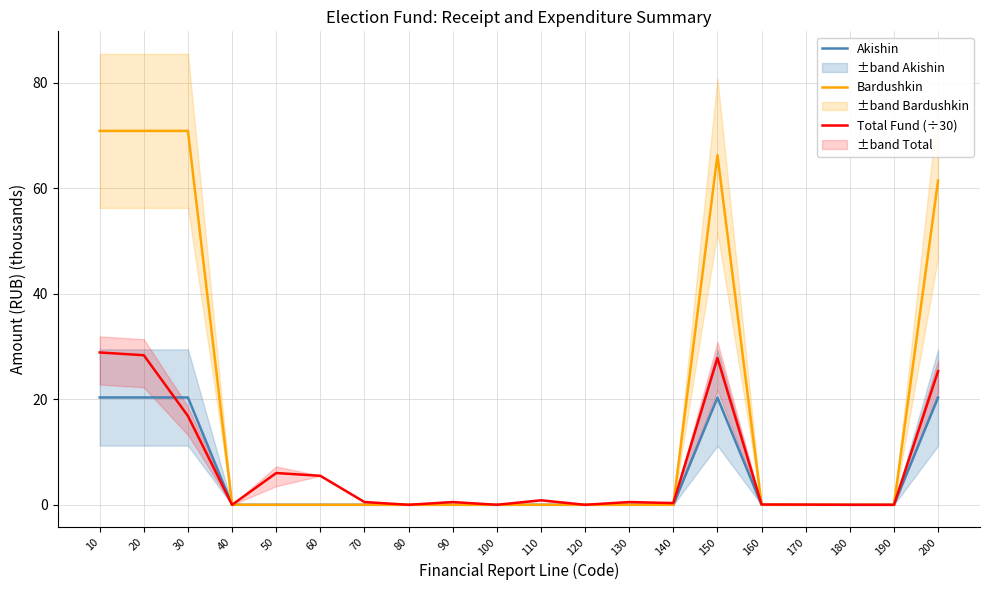

What is the average value of the Bardushkin series?

17.0